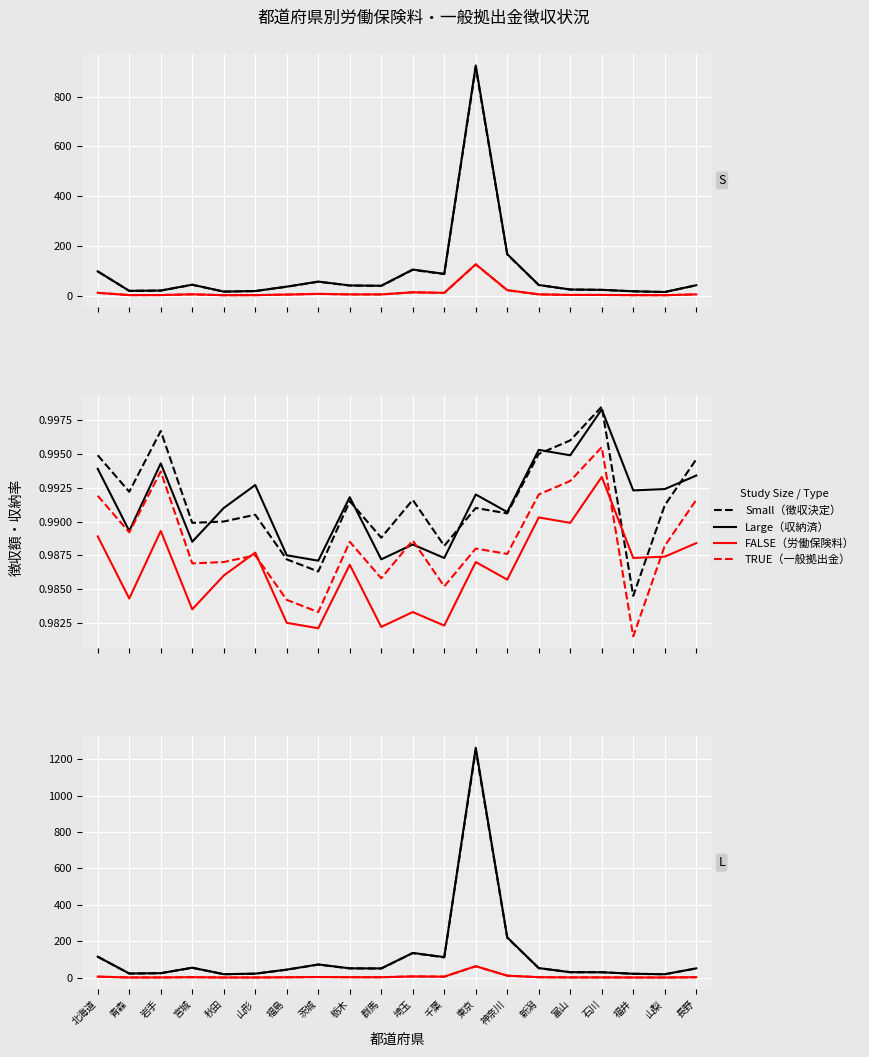

How many categories are shown in the chart?

20